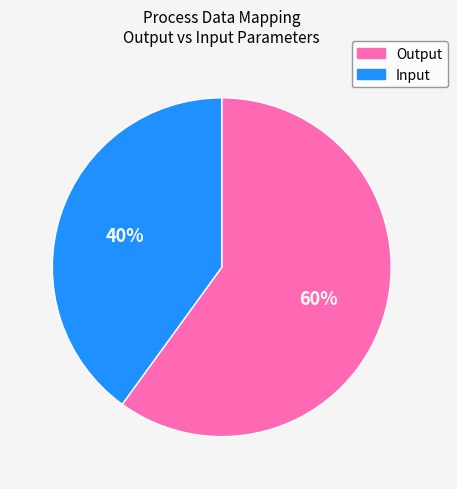

Count the number of slices in the pie.

2